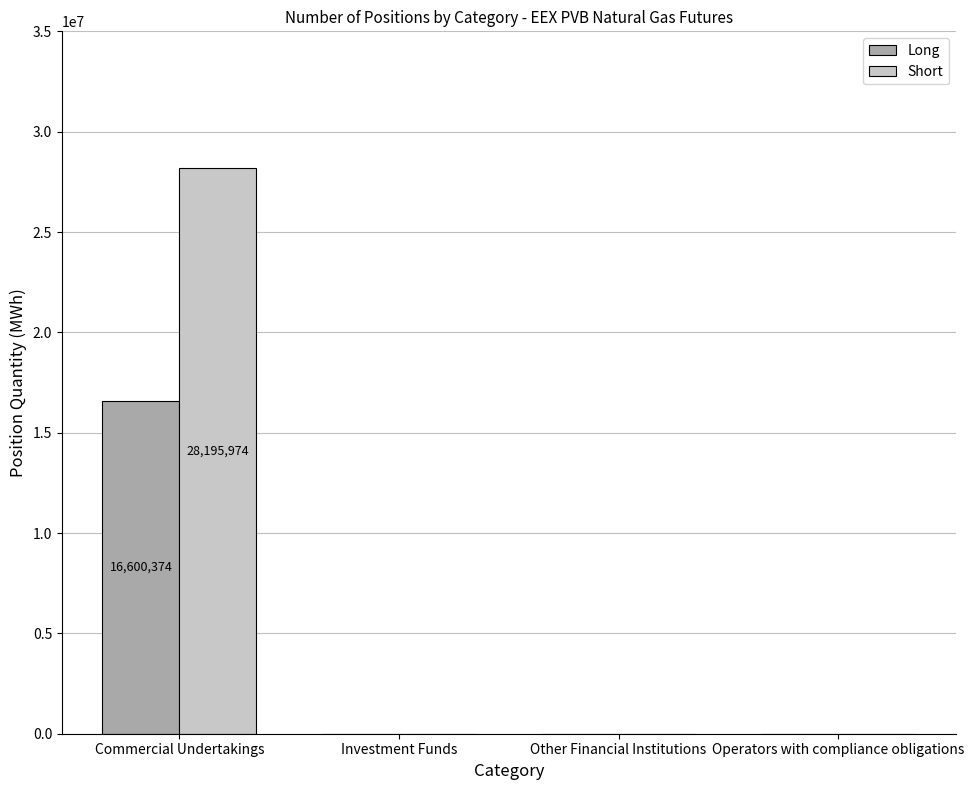

The Long series shows 29338280 at Commercial Undertakings. True or false?

False